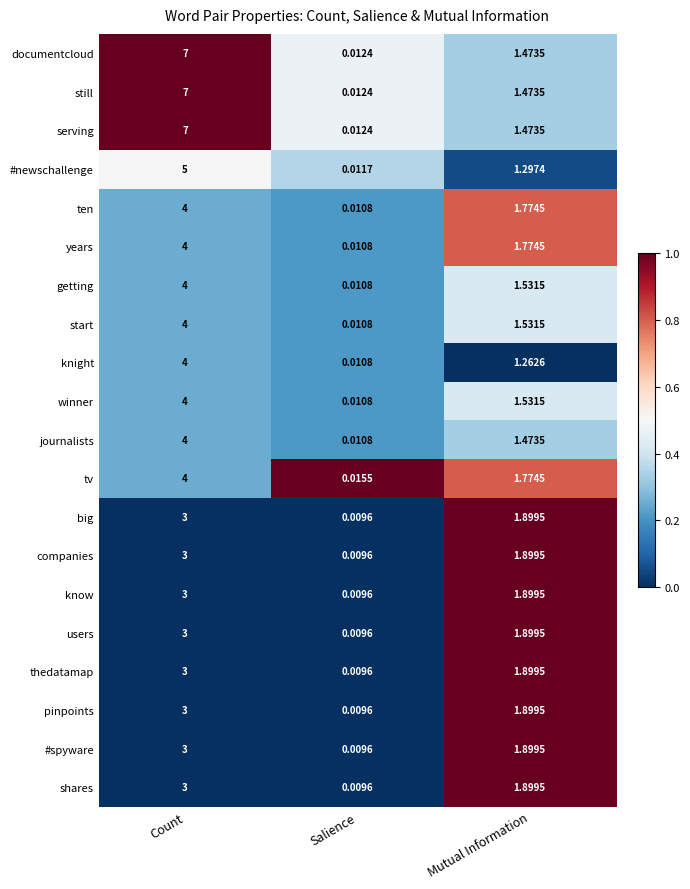

Which category has the highest value in the tv series?

Count